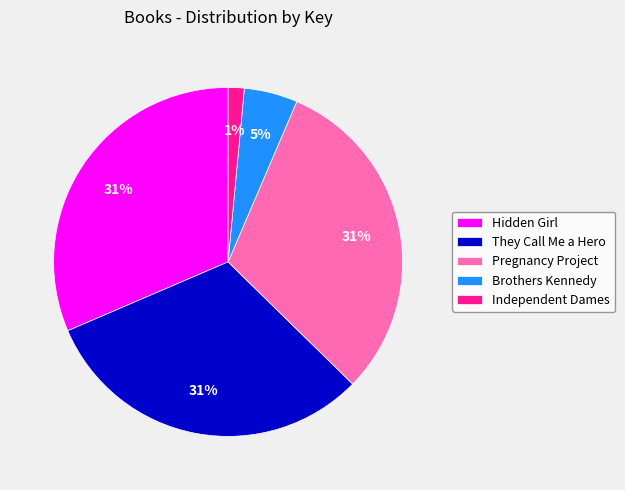

True or false: Brothers Kennedy accounts for 5% of the total.

True